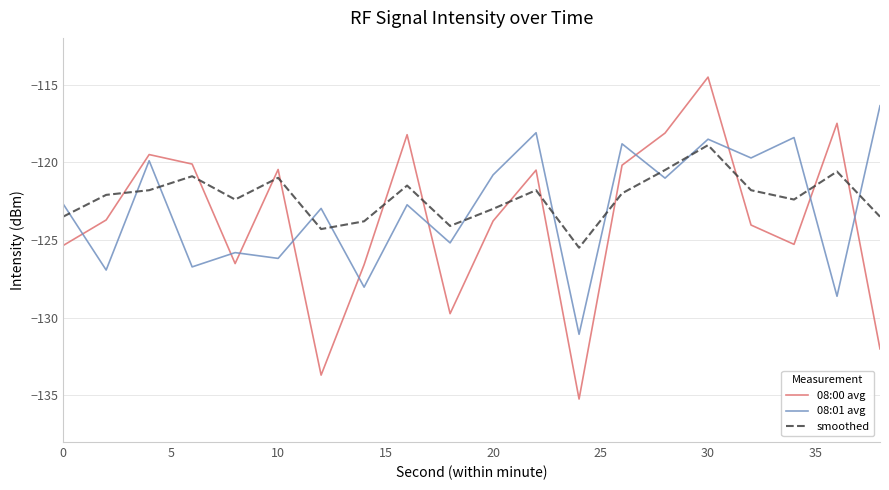

How many times do 08:01 avg and 08:00 avg cross each other?

10